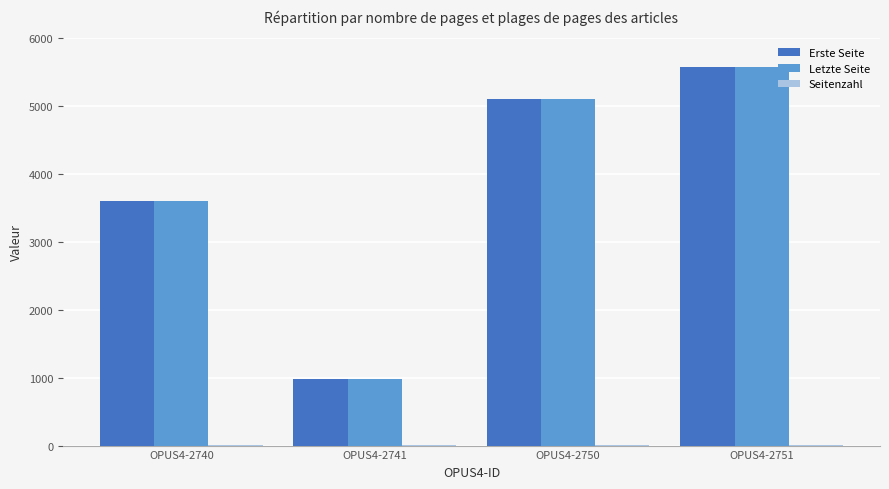

Is the value of Erste Seite at OPUS4-2741 greater than the value of Letzte Seite at OPUS4-2750?

No